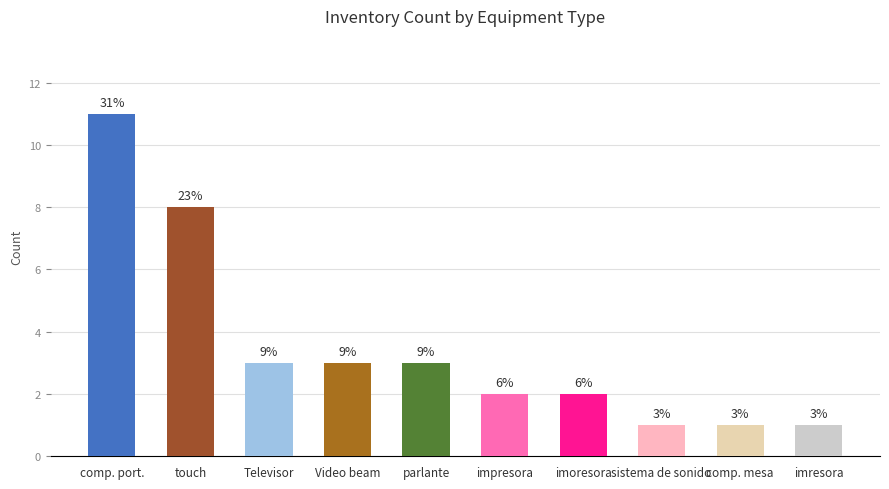

Does the chart contain any negative values?

No